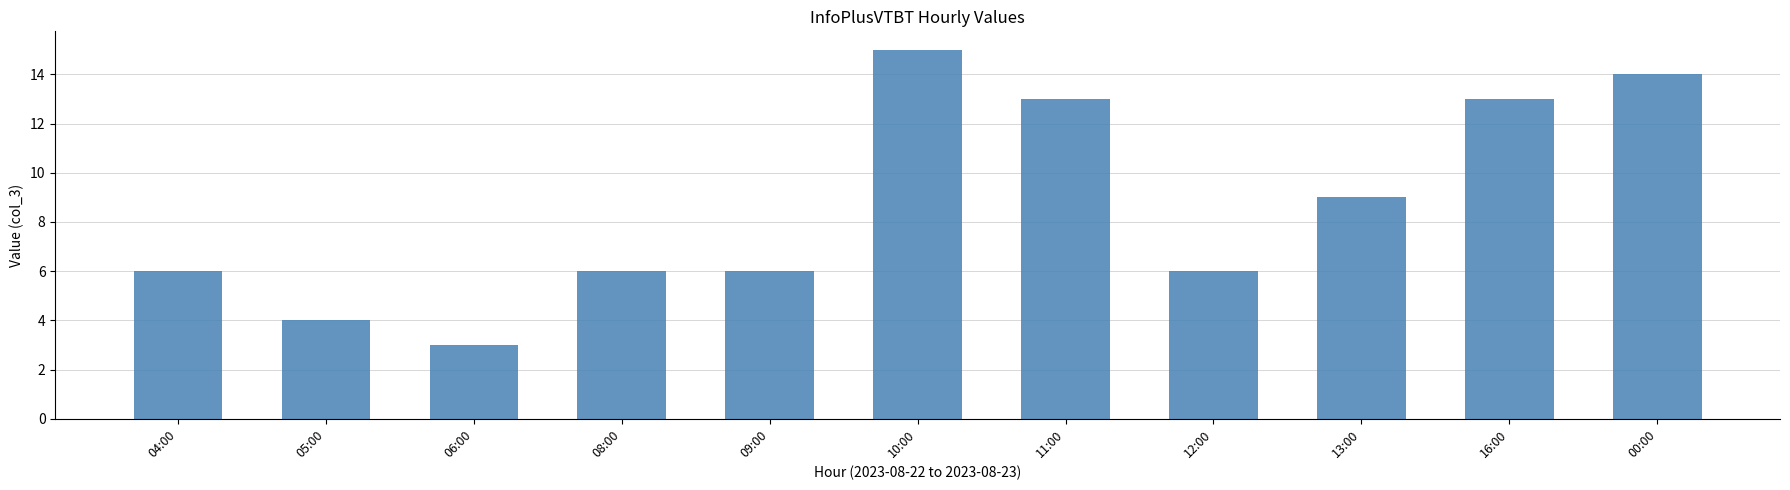

The value at 00:00 is 9. True or false?

False